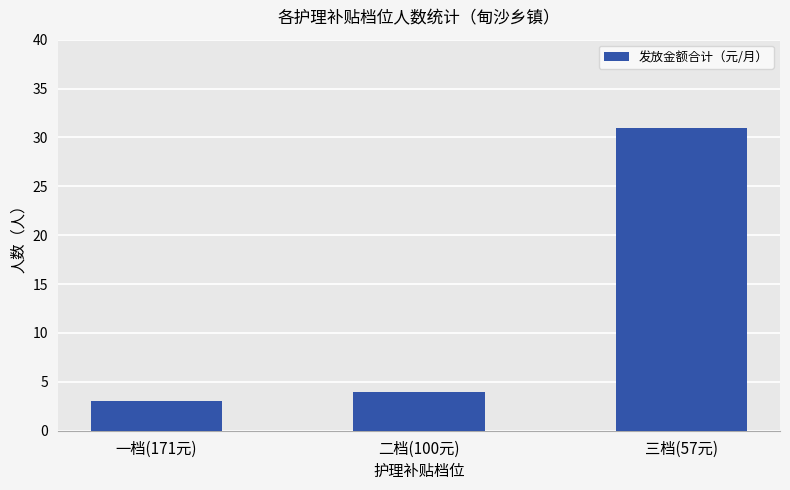

What is the change in value from 一档(171元) to 三档(57元)?

+28